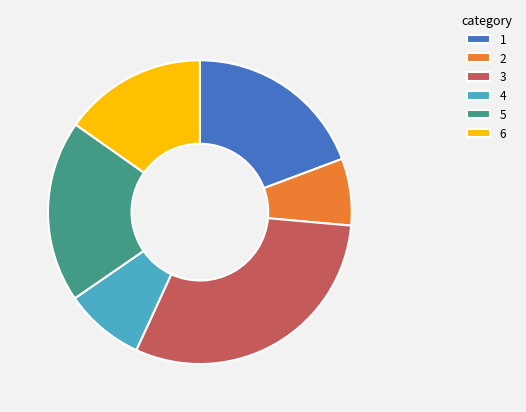

Approximately how many times larger is the value at 6 compared to 4?

1.8